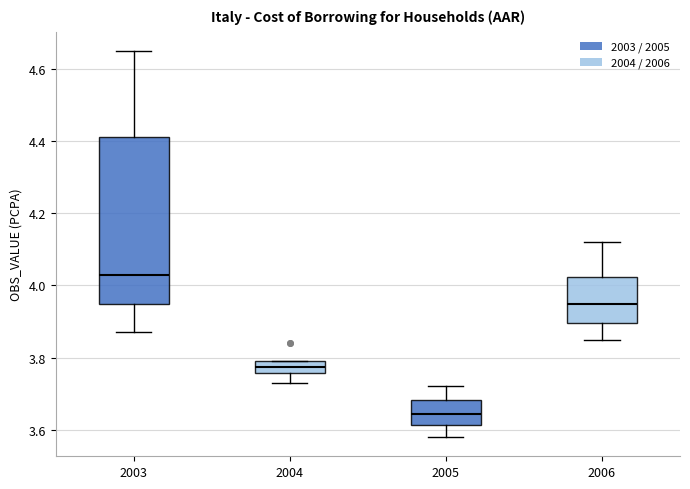

Which box's median line is the highest?

2003